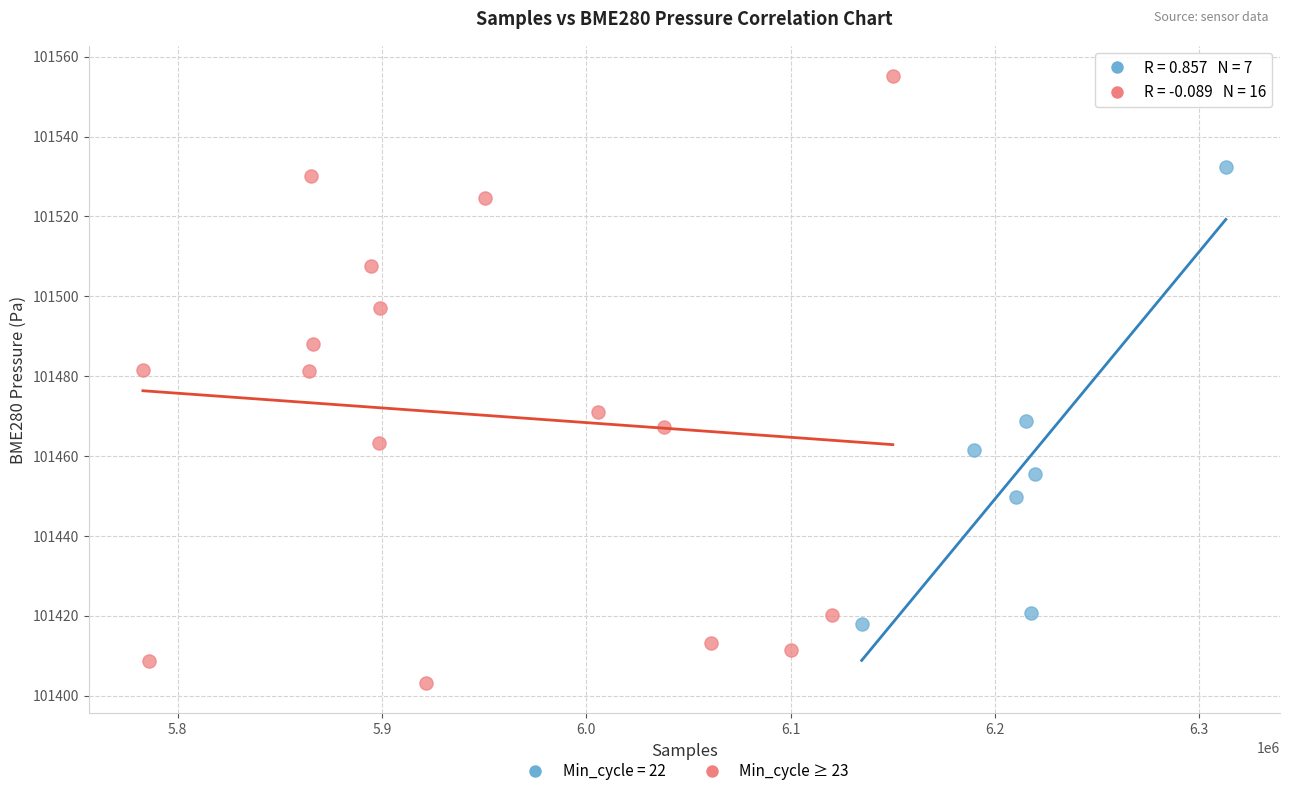

Which series reaches the minimum Y coordinate?

Min_cycle ≥ 23